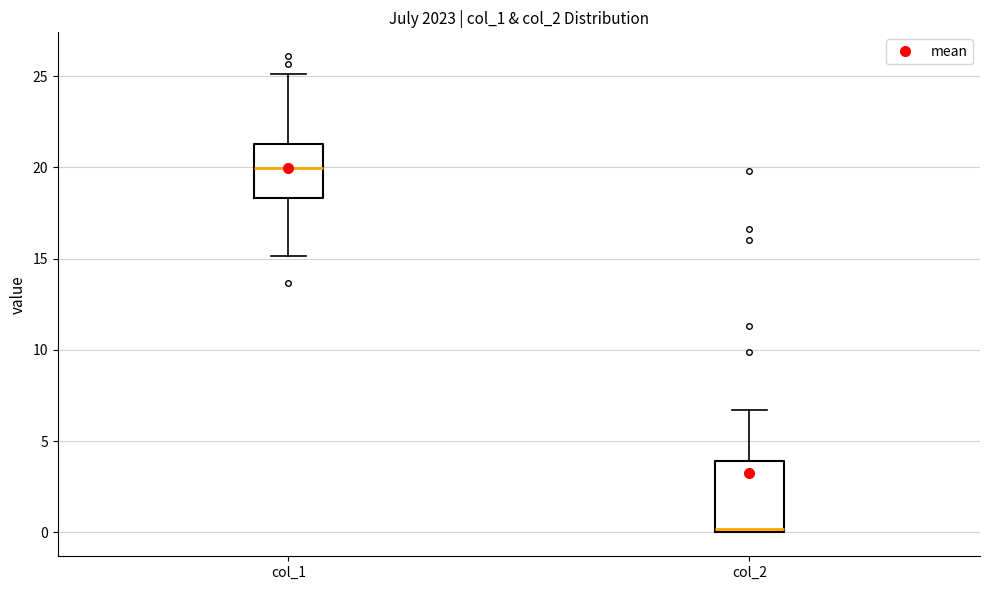

Which box has the lowest median line?

col_2